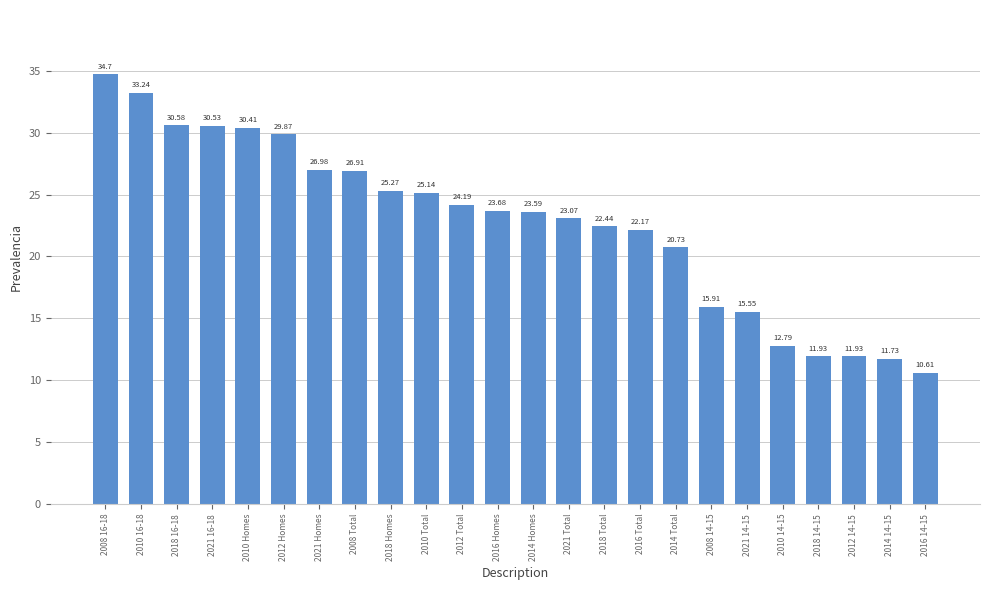

Which category has the highest value across all series?

2008 16-18